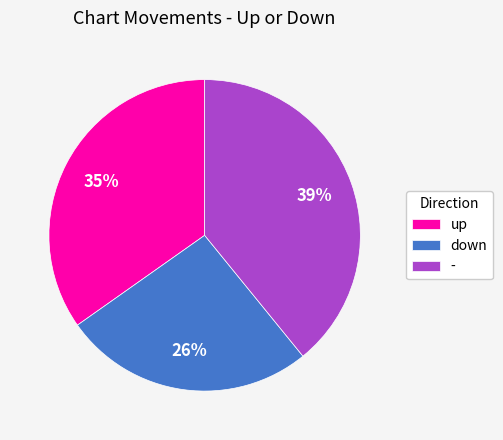

Is the sum of up and - greater than half?

Yes